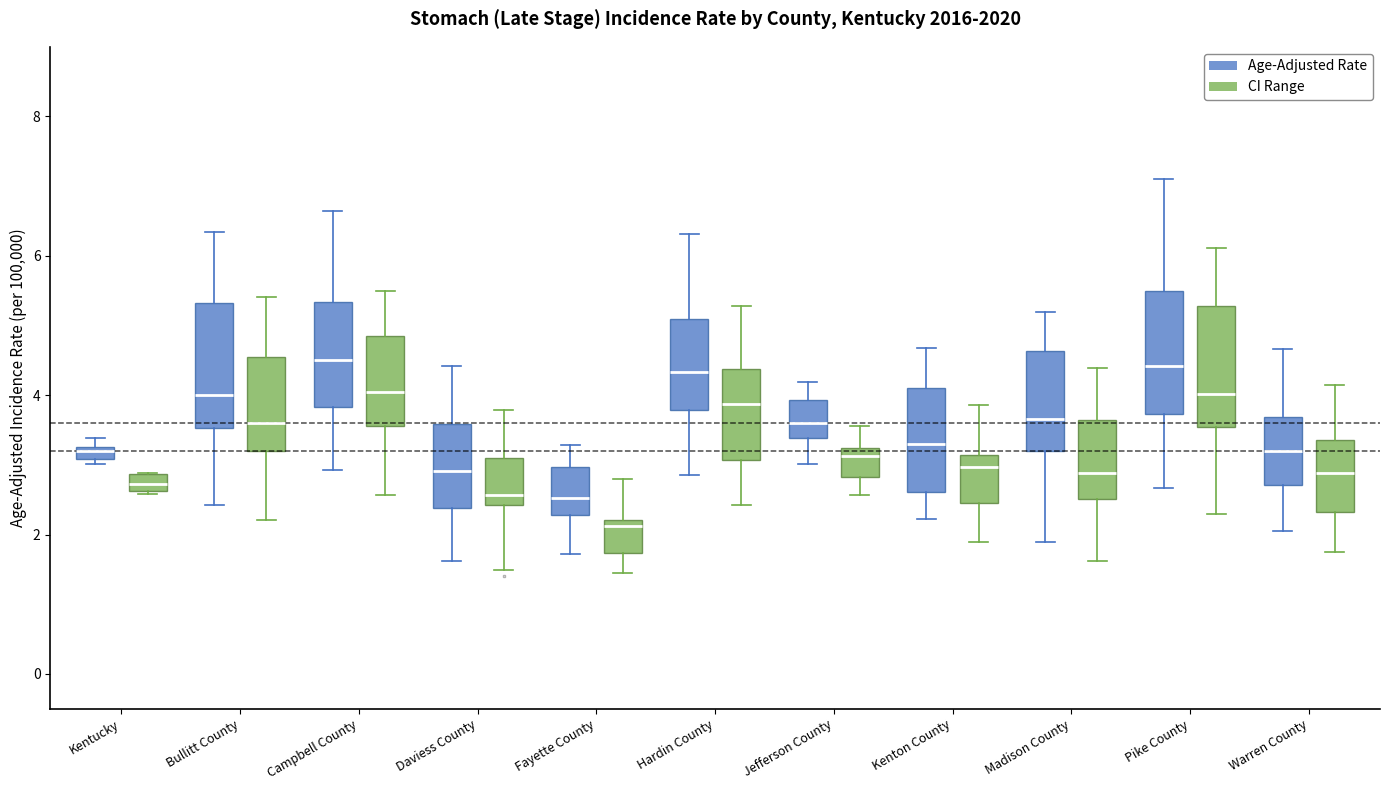

Where does the upper whisker of the box for Pike County (CI Range) end on the y-axis? The values are not printed on the chart, so give them approximately, as read against the axis.

6.2